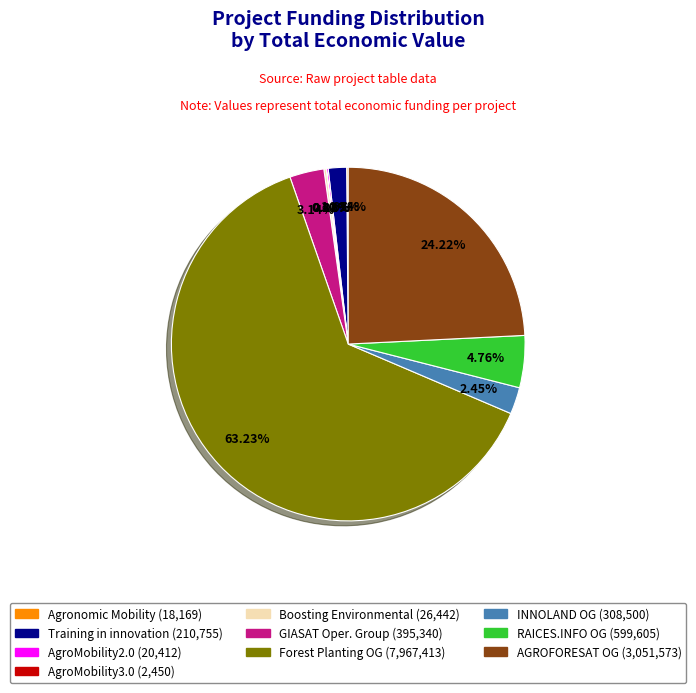

Does any single category account for the majority?

Yes